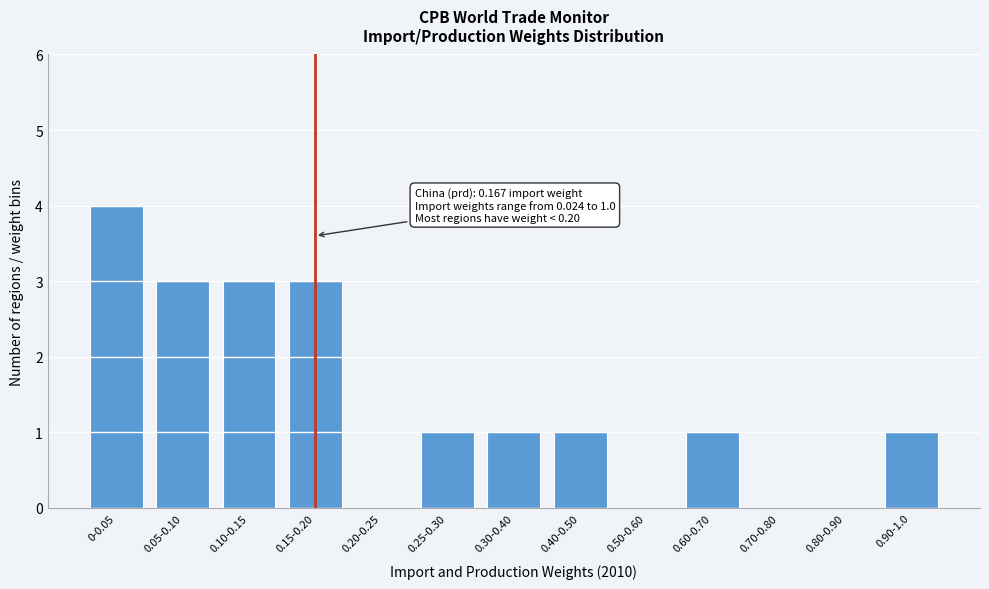

Reading left to right, what are all the values shown in this chart?

0-0.05=4	0.05-0.10=3	0.10-0.15=3	0.15-0.20=3	0.20-0.25=0	0.25-0.30=1	0.30-0.40=1	0.40-0.50=1	0.50-0.60=0	0.60-0.70=1	0.70-0.80=0	0.80-0.90=0	0.90-1.0=1